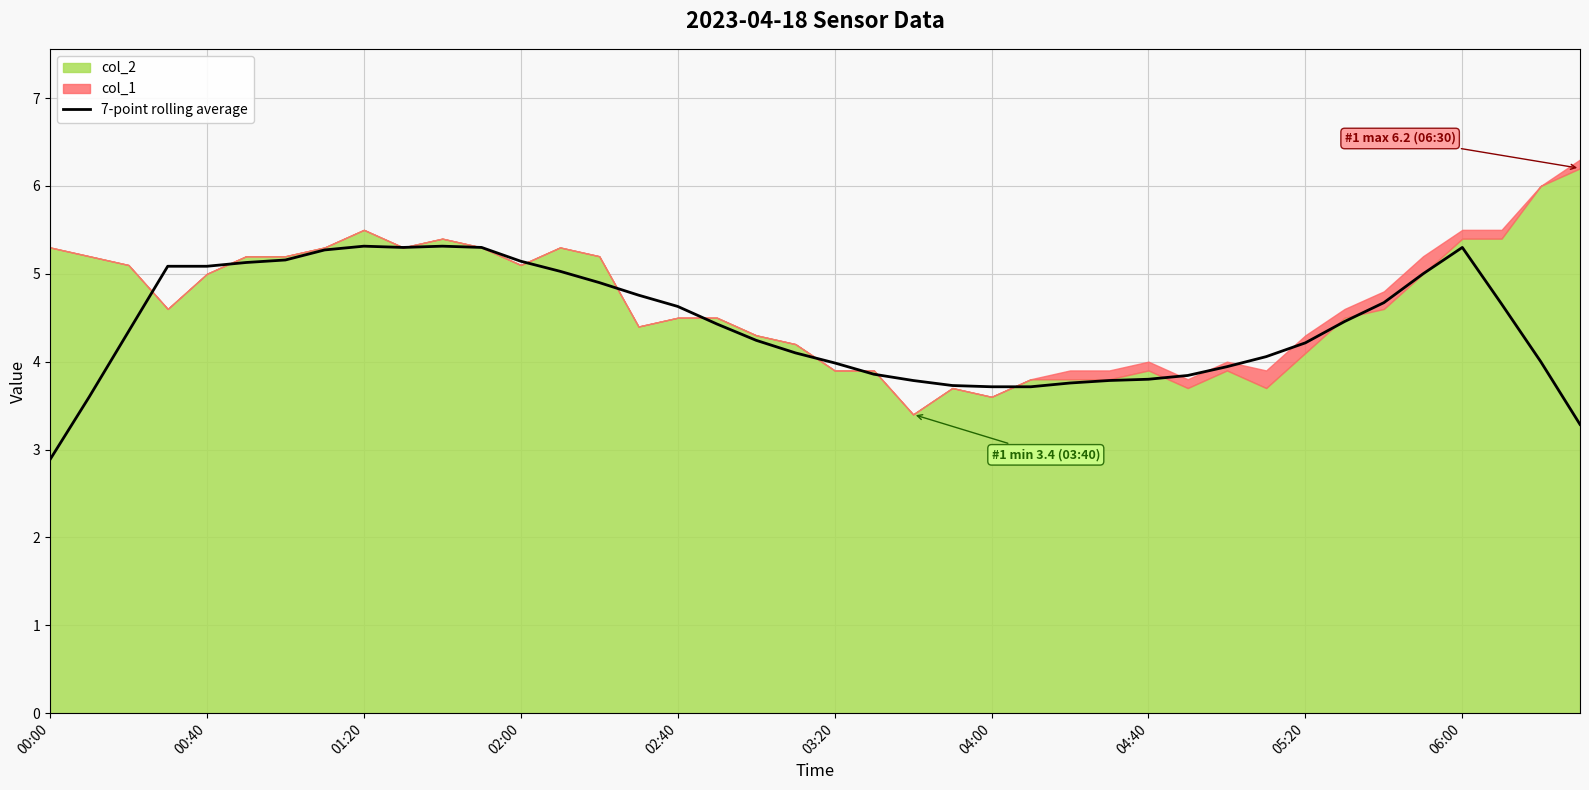

Reading left to right, what are all the values shown in this chart?

2.9	3.6	4.3	5.1	5.1	5.1	5.2	5.3	5.3	5.3	5.3	5.3	5.1	5.0	4.9	4.8	4.6	4.4	4.2	4.1	4.0	3.9	3.8	3.7	3.7	3.7	3.8	3.8	3.8	3.8	3.9	4.1	4.2	4.5	4.7	5.0	5.3	4.7	4.0	3.3